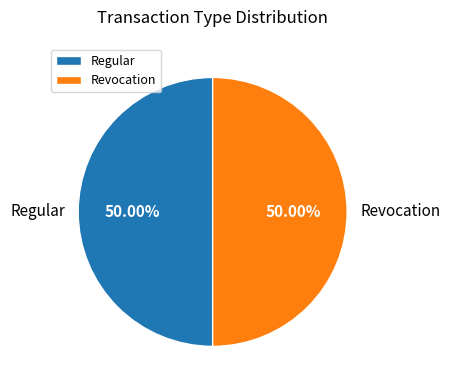

What is the ratio of the value at Revocation to the value at Regular?

1.0